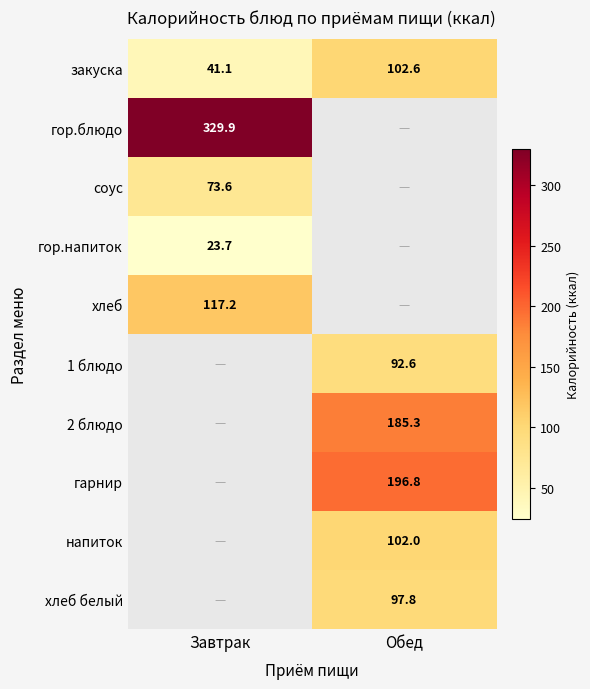

What is the lowest value of the закуска series?

41.1